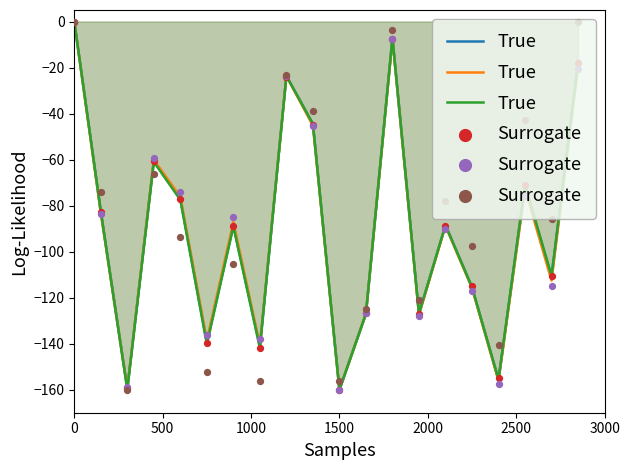

Which series contains the highest Y value?

True